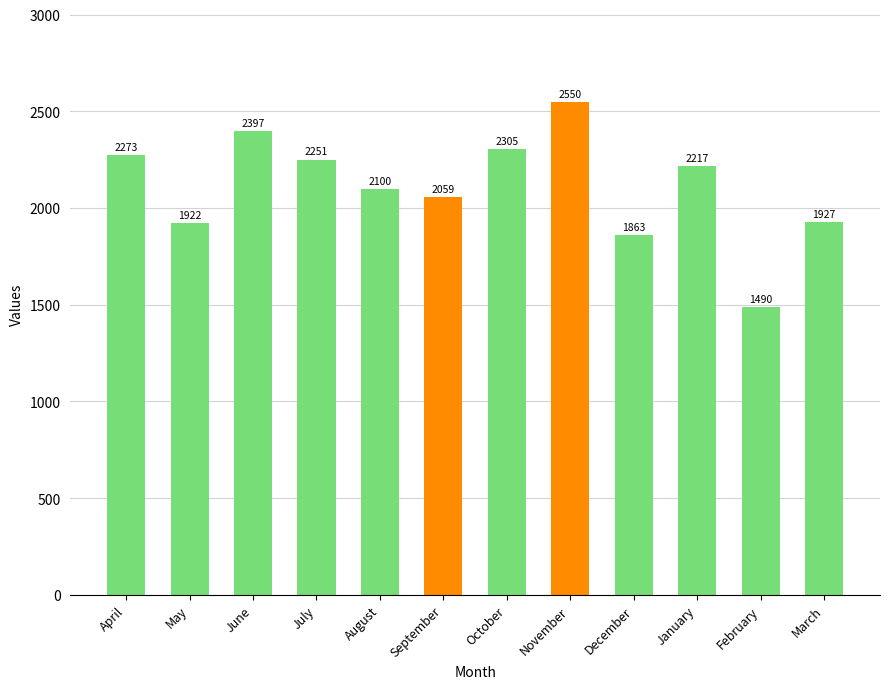

What is the value of the 6th bar from the left?

2059